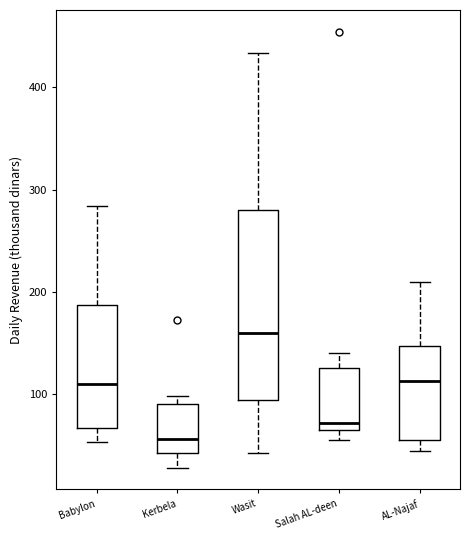

Reading left to right, read every box against the y-axis: the position of its median line, the range the box covers, and the ends of its whiskers. The values are not printed on the chart, so give them approximately, as read against the axis.

Babylon: median 110, box 70 to 190, whiskers 50 to 280
Kerbela: median 60, box 40 to 90, whiskers 30 to 100
Wasit: median 160, box 90 to 280, whiskers 40 to 430
Salah AL-deen: median 70 (just above the box's lower edge), box 70 to 130, whiskers 60 to 140
AL-Najaf: median 110, box 60 to 150, whiskers 50 to 210